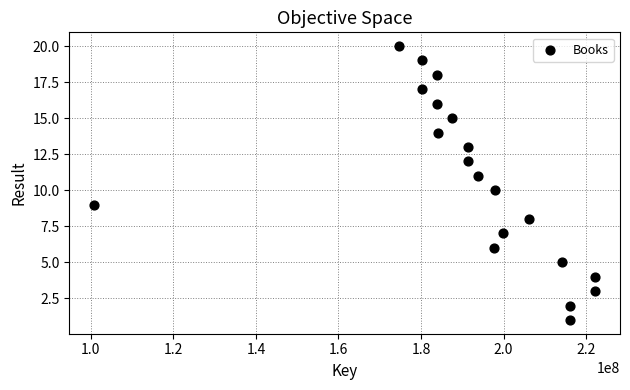

What is the range of Y values (max minus min)?

19